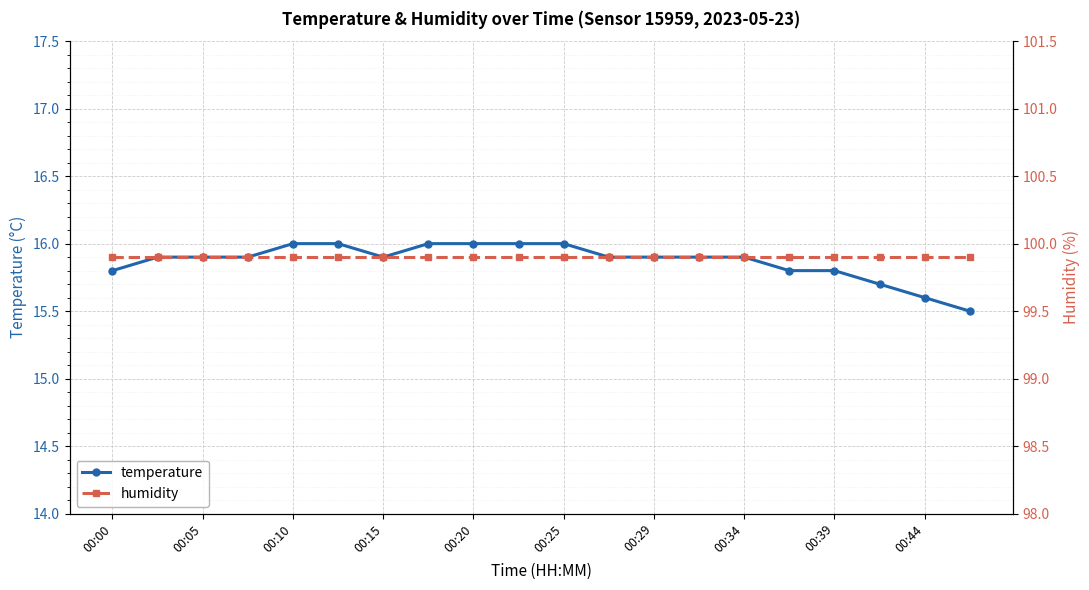

What is the sum of all humidity values?

1998.0